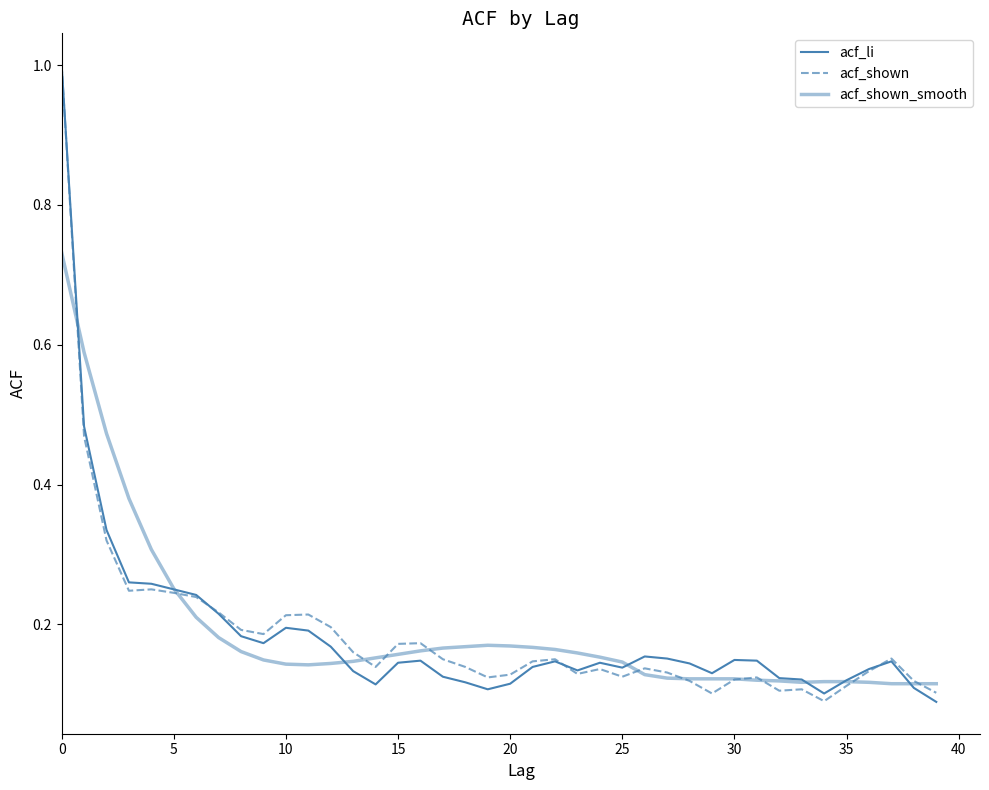

Is this an area chart (filled region under the line)?

No